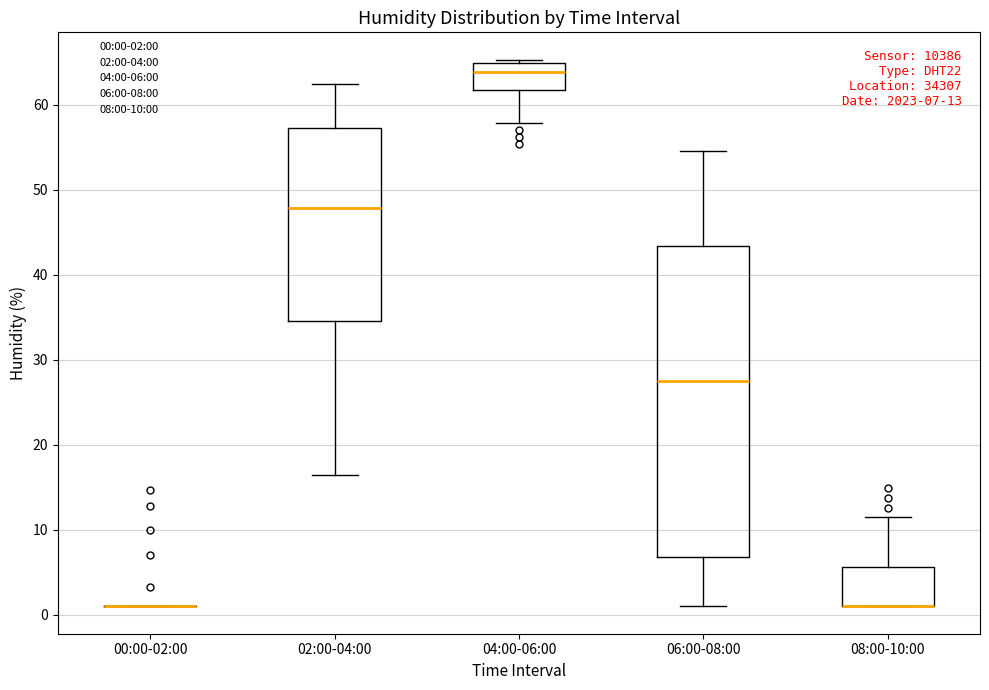

Comparing the boxes themselves (not the whiskers), which one is the tallest?

06:00-08:00